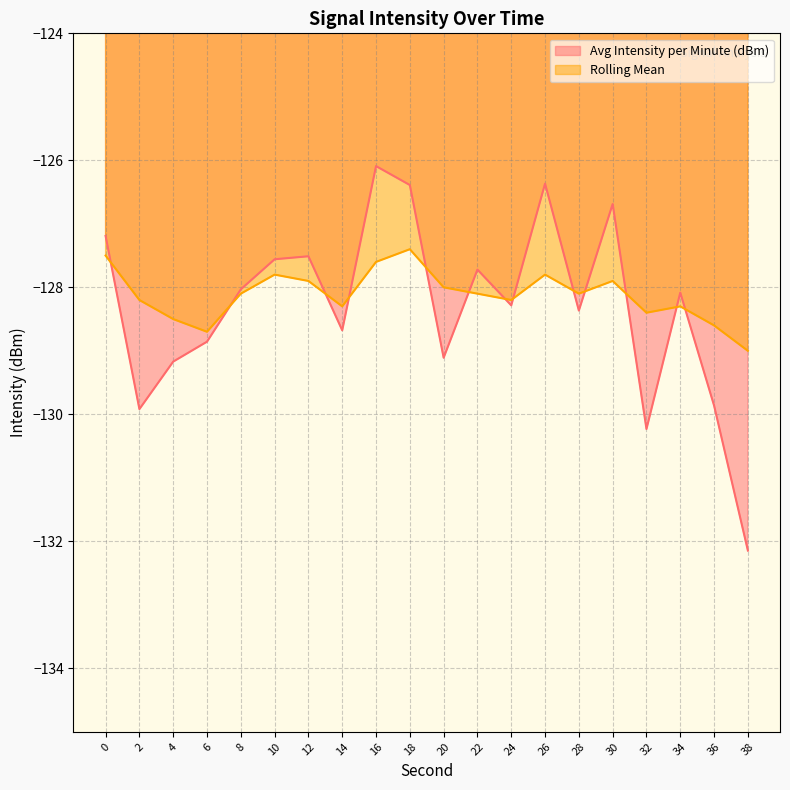

True or false: Rolling Mean has more than 2 points higher than both neighbors.

True